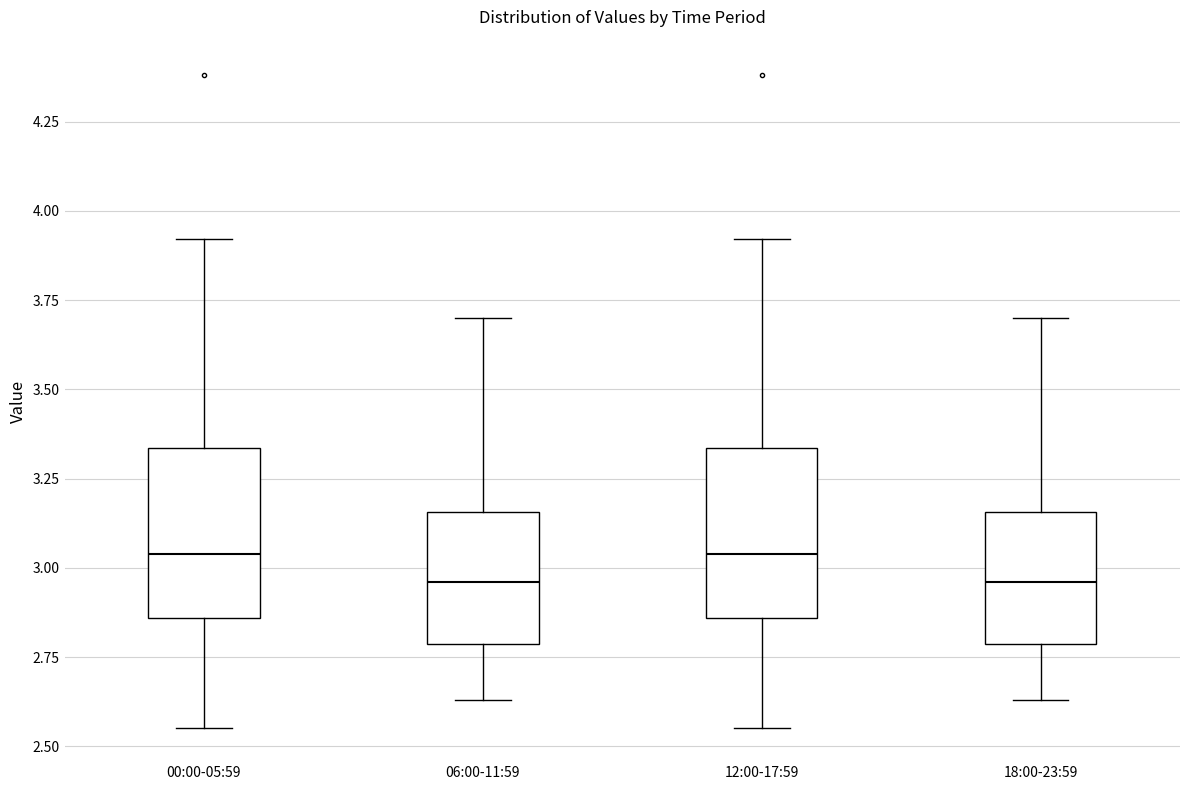

Where does the lower whisker of the box for 12:00-17:59 end on the y-axis? The values are not printed on the chart, so give them approximately, as read against the axis.

2.55